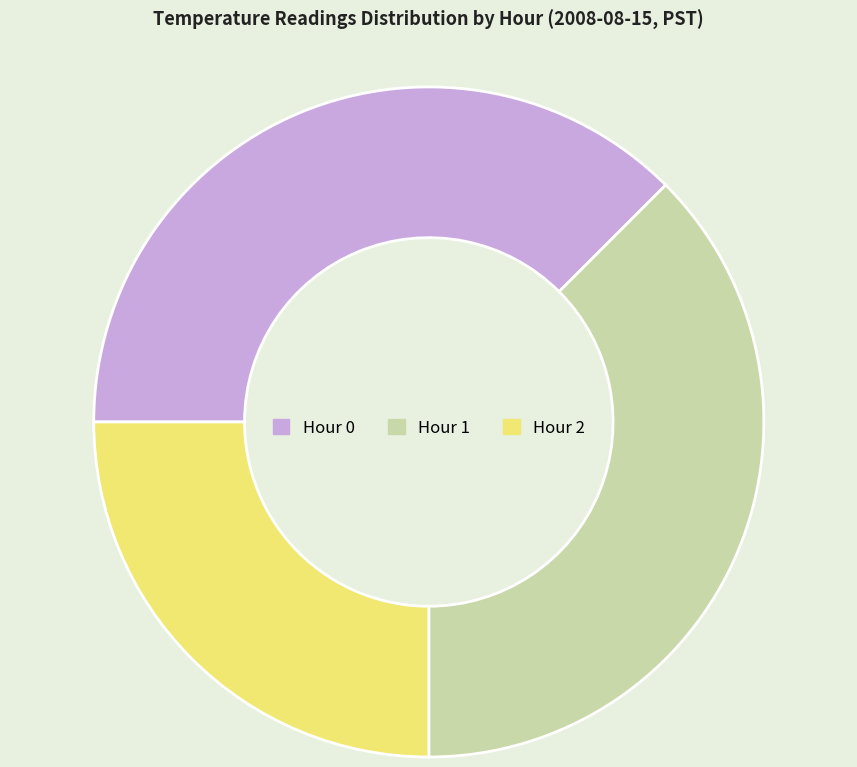

True or false: Hour 0 accounts for 38% of the total.

True